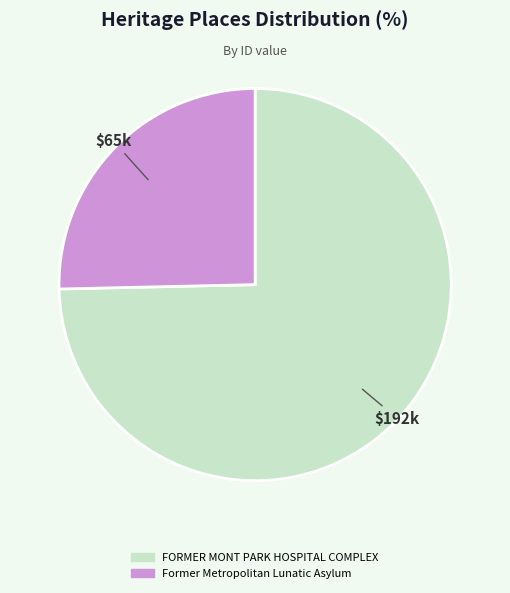

Combined, do Former Metropolitan Lunatic Asylum and FORMER MONT PARK HOSPITAL COMPLEX account for over 50%?

Yes